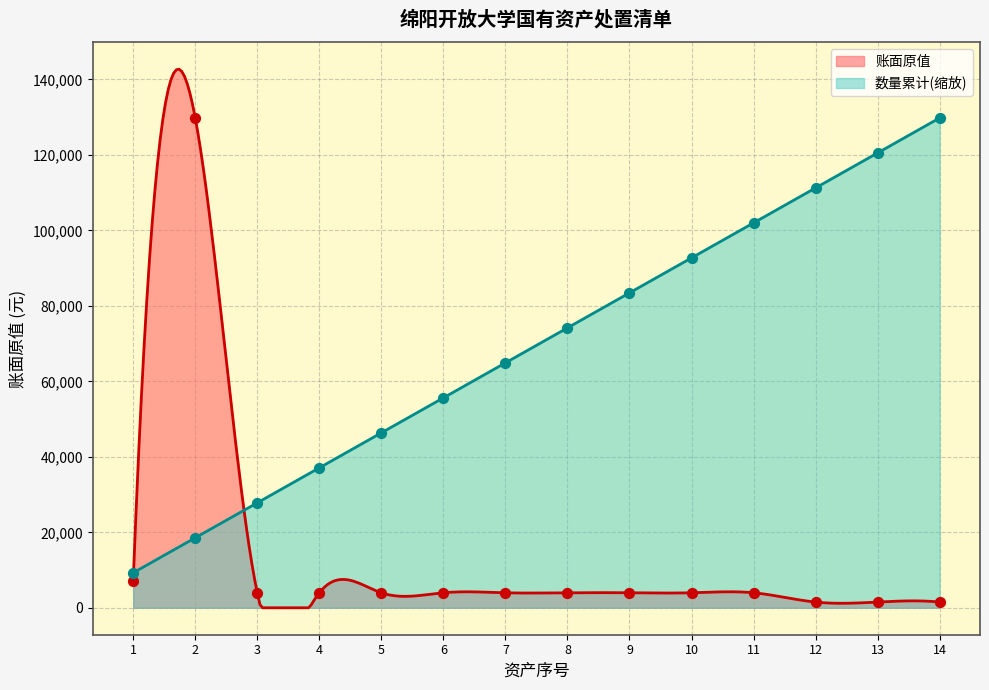

Which series contains the lowest Y value?

账面原值